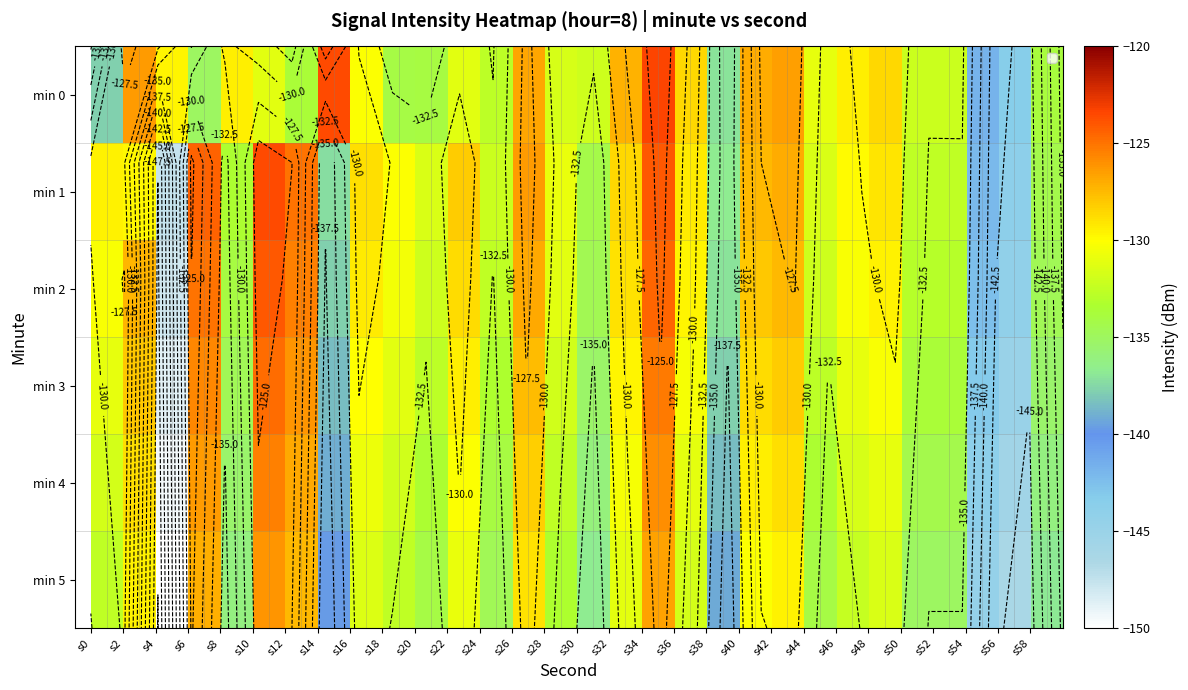

Count the number of data series in this chart.

6